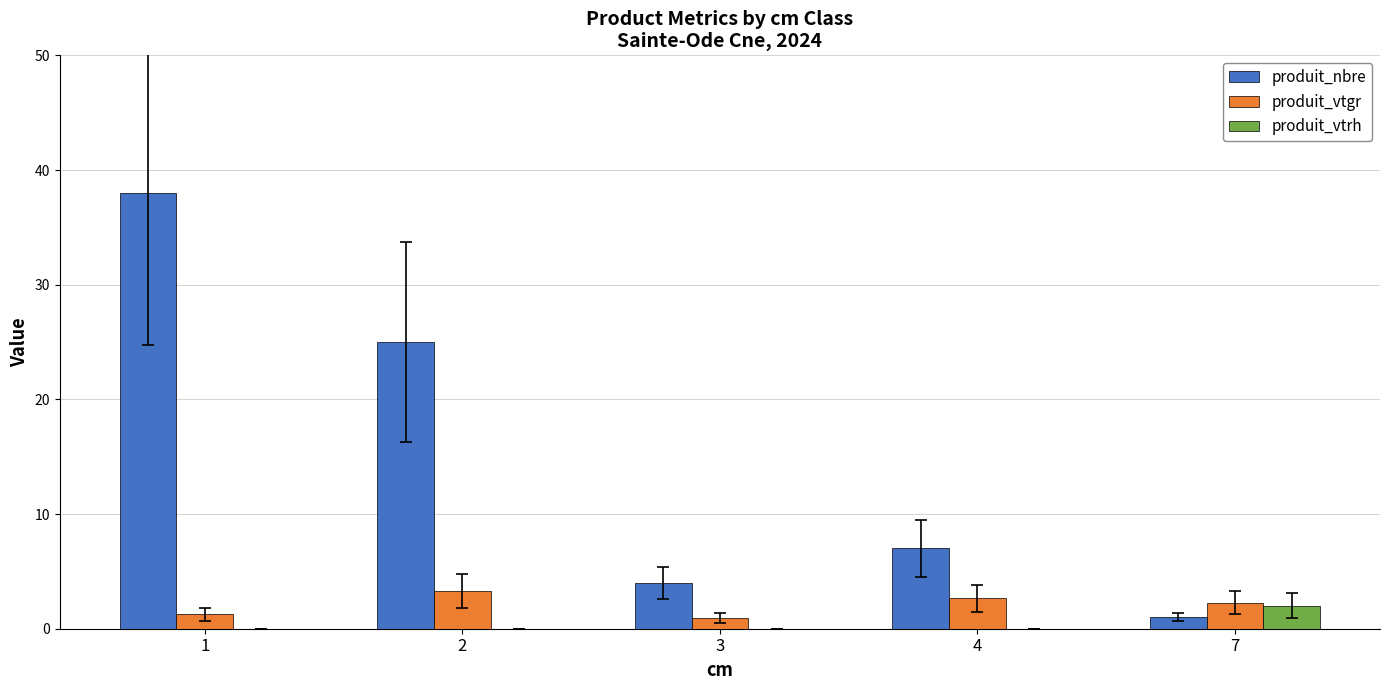

Is it true that produit_vtrh equals 0.0 at 3?

True